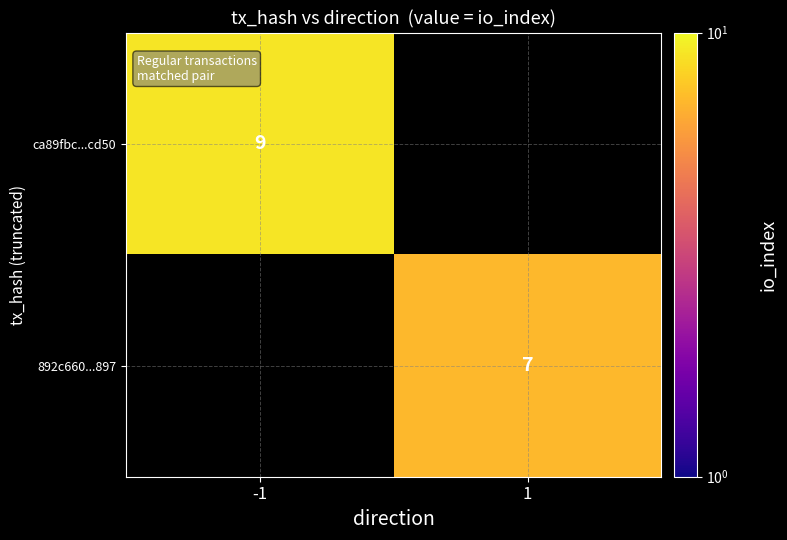

Which label corresponds to the smallest value in the chart?

1